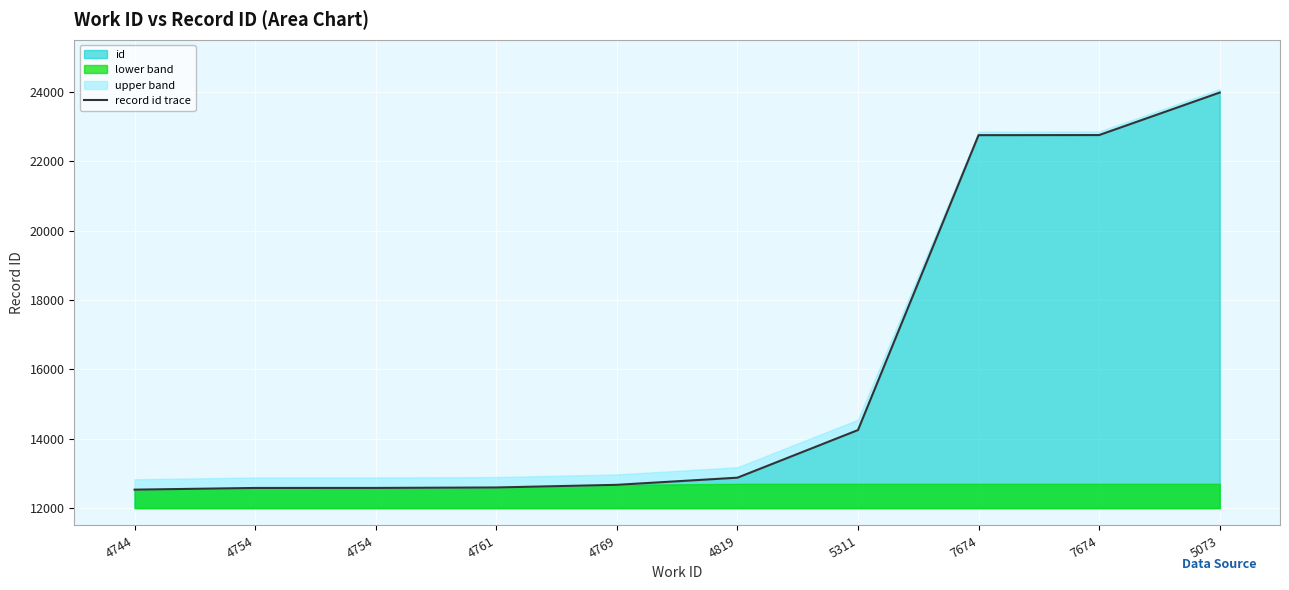

How many lines are shown in the chart?

1